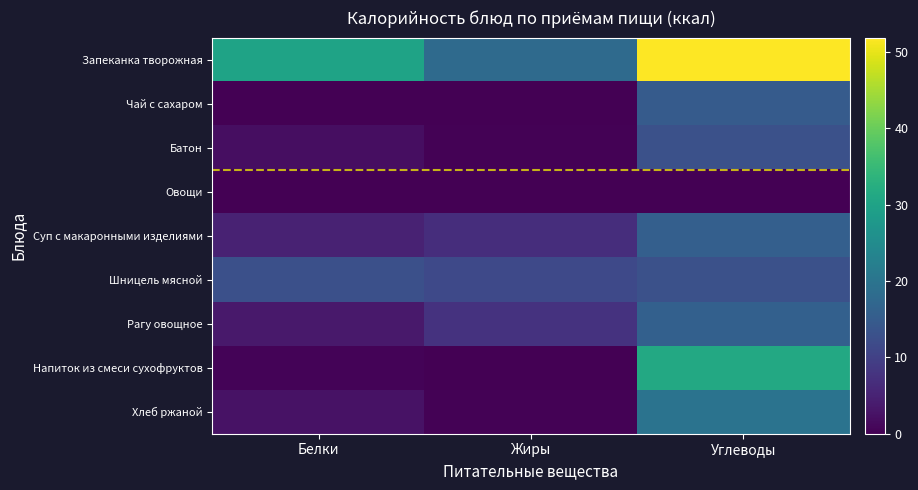

Between Жиры and Белки, which is larger?

Белки